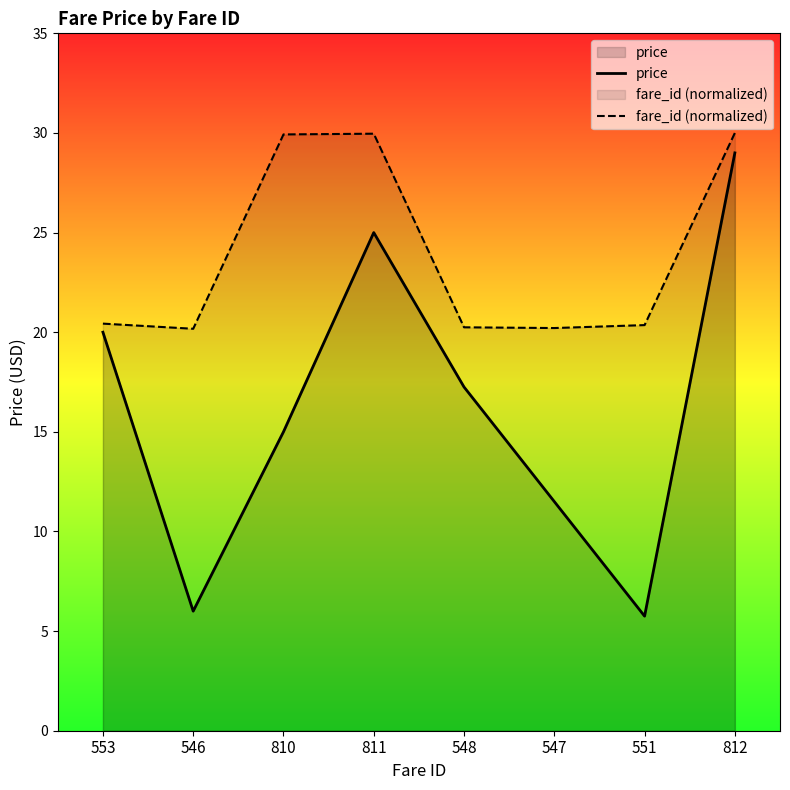

What position from the right is 546?

7